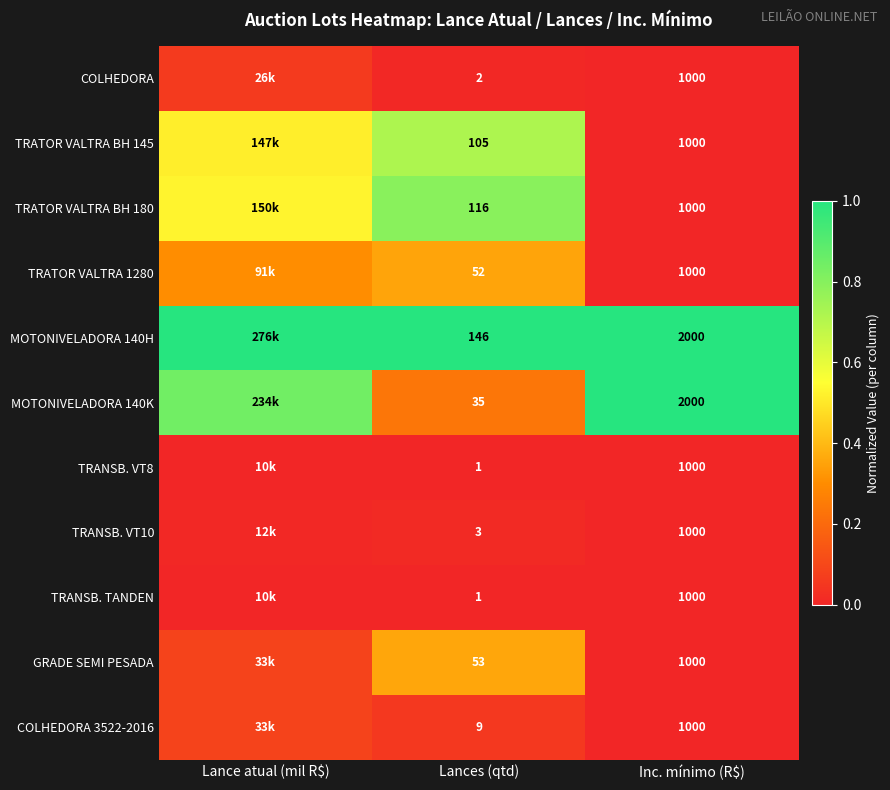

True or false: COLHEDORA 3522-2016 has a value of 0.0 at Lance atual (mil R$).

False